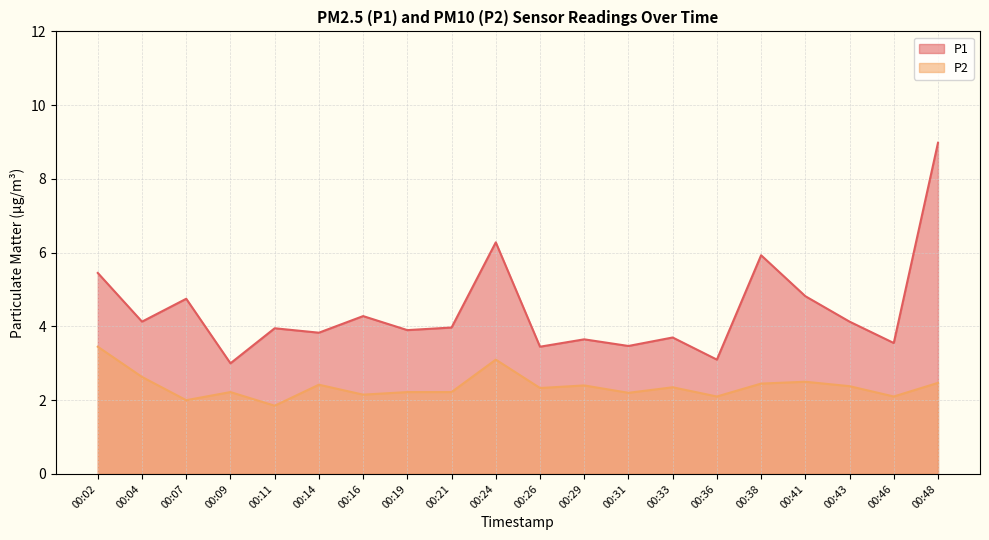

Reading left to right, list all the values displayed in this chart.

P1: 5.5	4.1	4.8	3.0	4.0	3.8	4.3	3.9	4.0	6.3	3.5	3.6	3.5	3.7	3.1	5.9	4.8	4.1	3.5	9.0
P2: 3.5	2.6	2.0	2.2	1.9	2.4	2.1	2.2	2.2	3.1	2.3	2.4	2.2	2.4	2.1	2.5	2.5	2.4	2.1	2.5